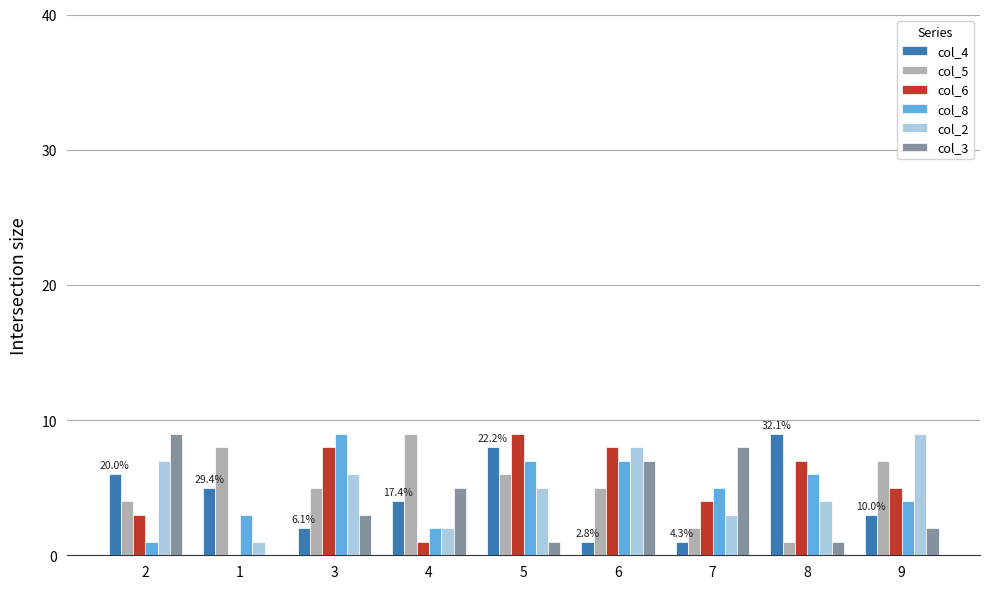

Count the number of categories in the chart.

9